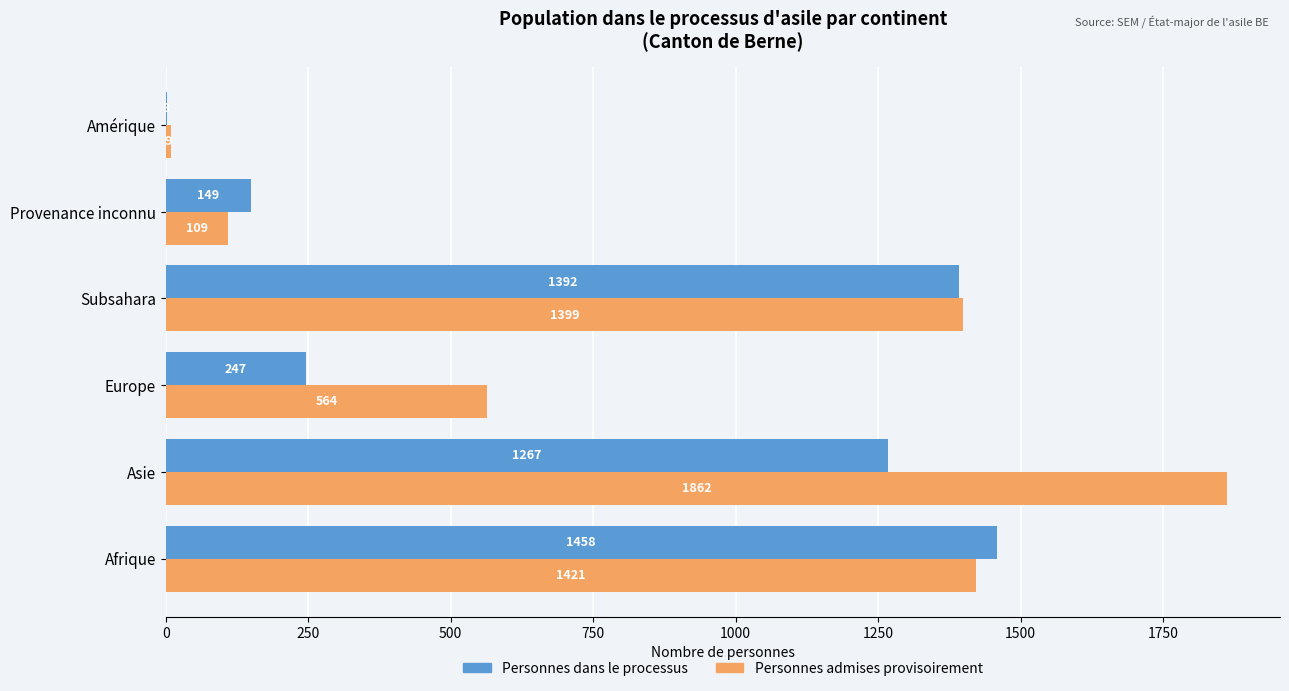

True or false: Personnes dans le processus has a value of 126 at Europe.

False